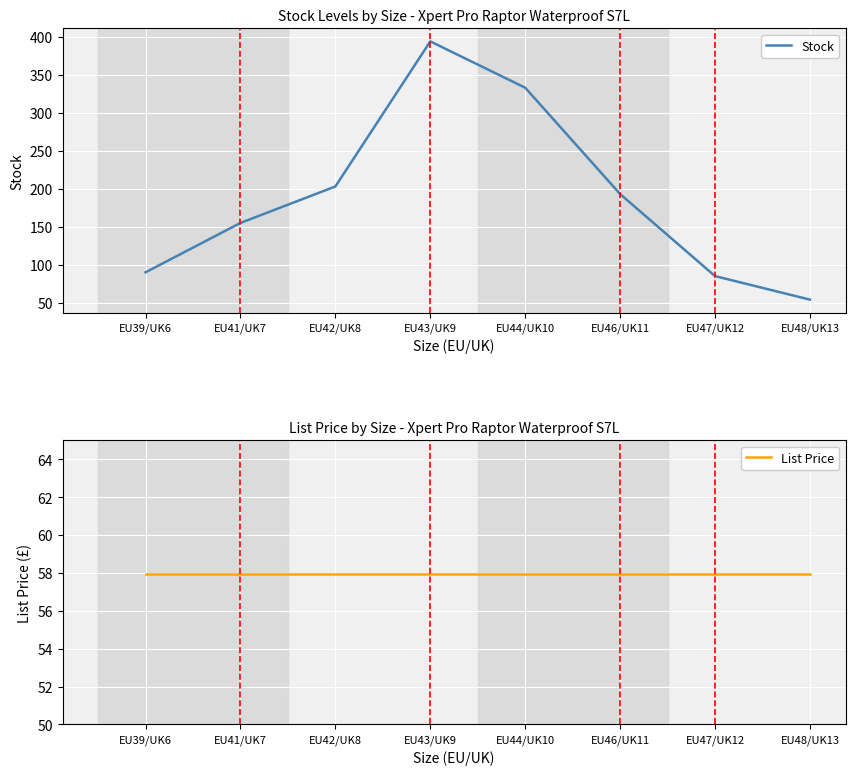

True or false: List Price and Stock intersect in this chart.

True